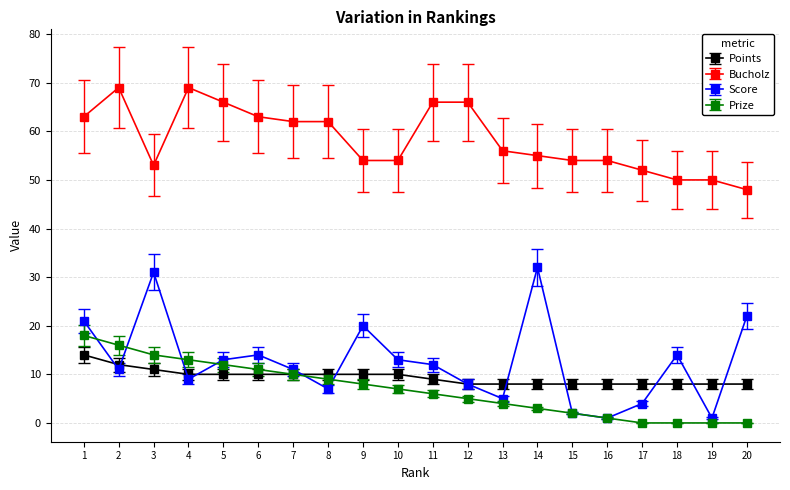

Is it true that Score equals 11 at 7?

True